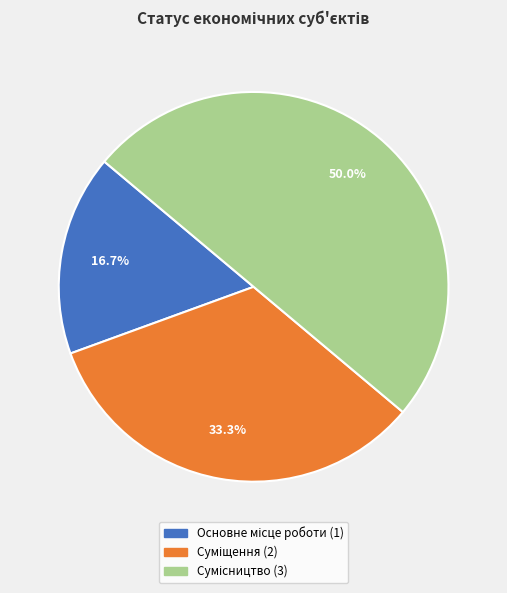

To the nearest percent, what percentage of the pie is Сумісництво?

50%